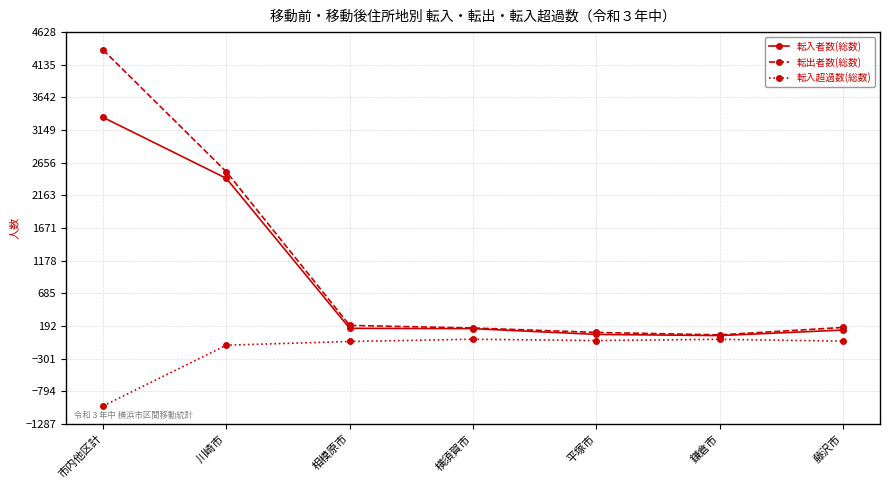

True or false: 転出者数(総数) and 転入超過数(総数) intersect in this chart.

False